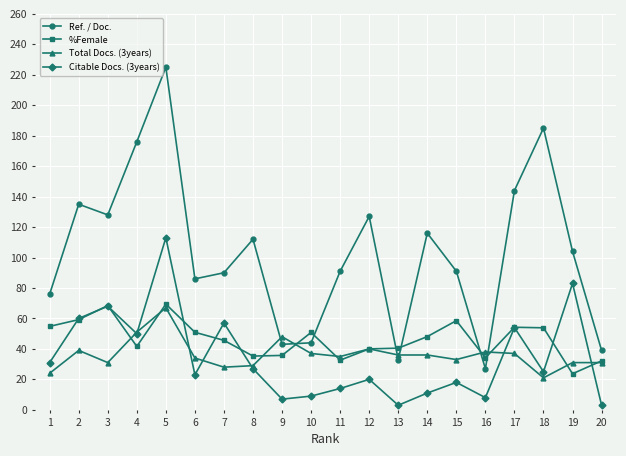

The Citable Docs. (3years) series shows 34.1 at 18. True or false?

False